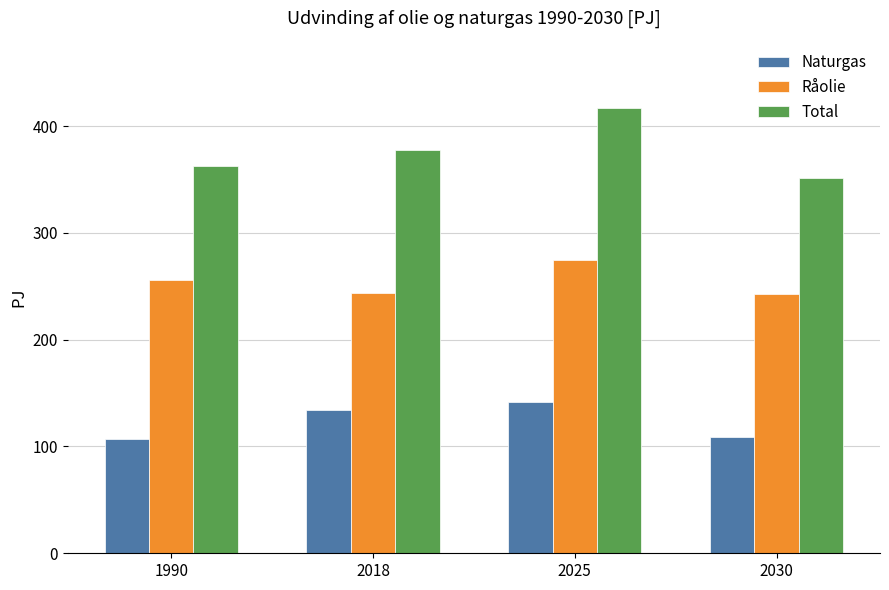

What is the sum of all Naturgas values?

491.5